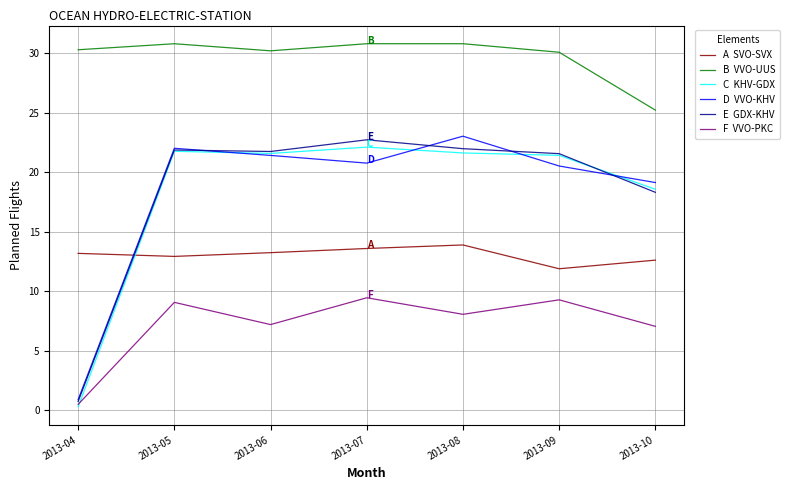

Count the number of categories in the chart.

7